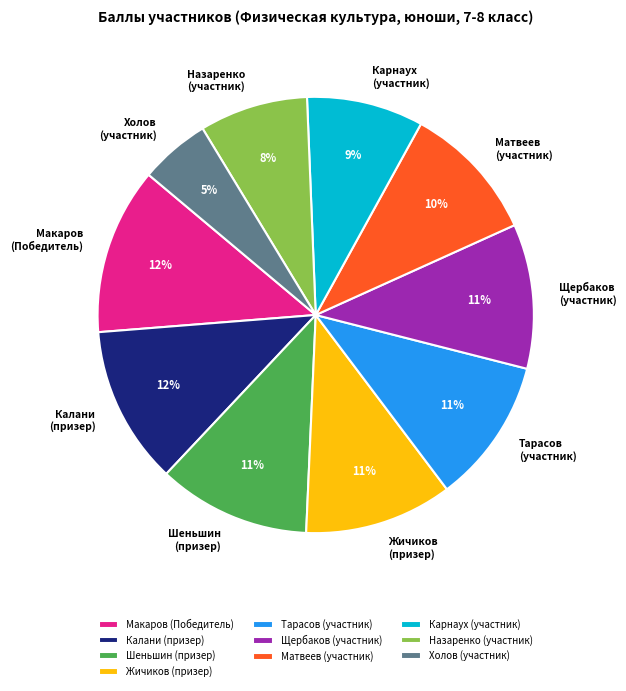

What is the ratio of the value at Карнаух (участник) to the value at Жичиков (призер)?

0.8